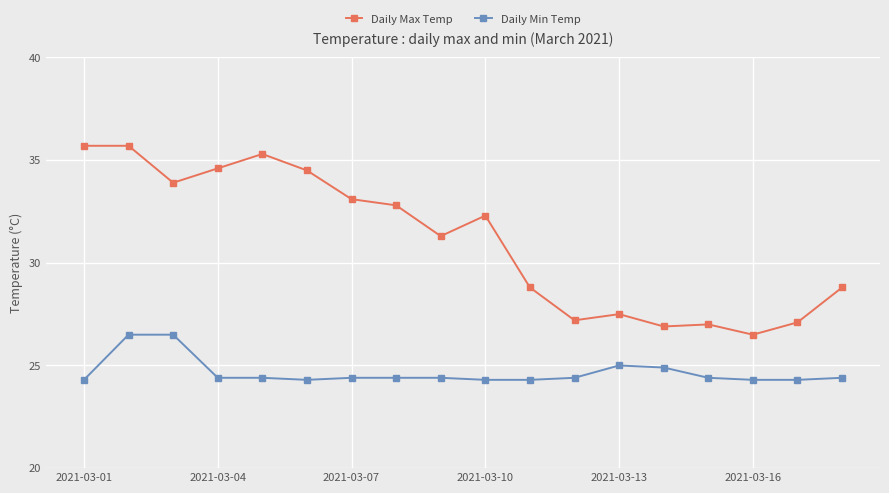

True or false: Daily Max Temp and Daily Min Temp intersect in this chart.

False